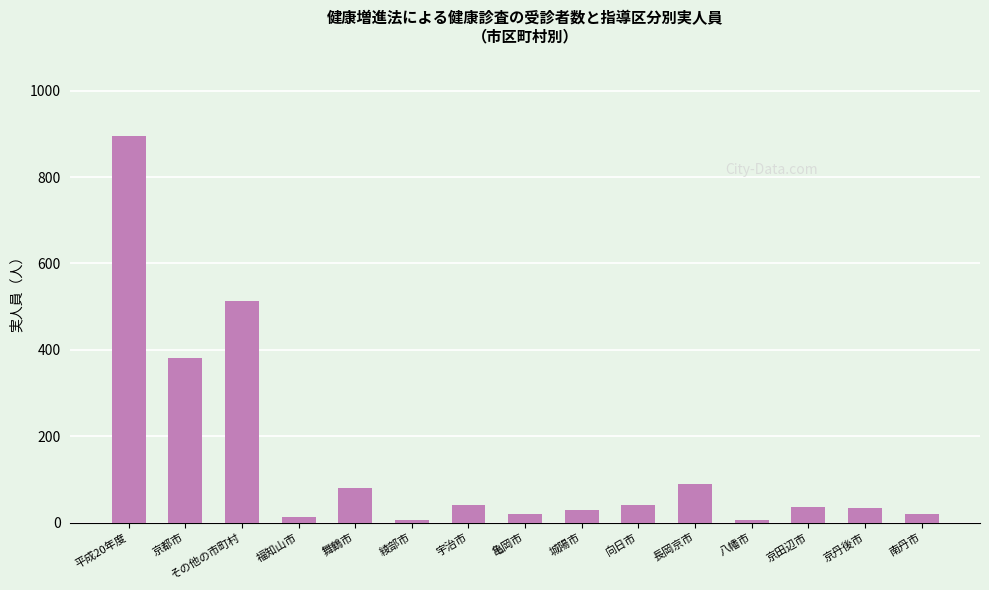

What is the difference between the second highest and minimum values?

509